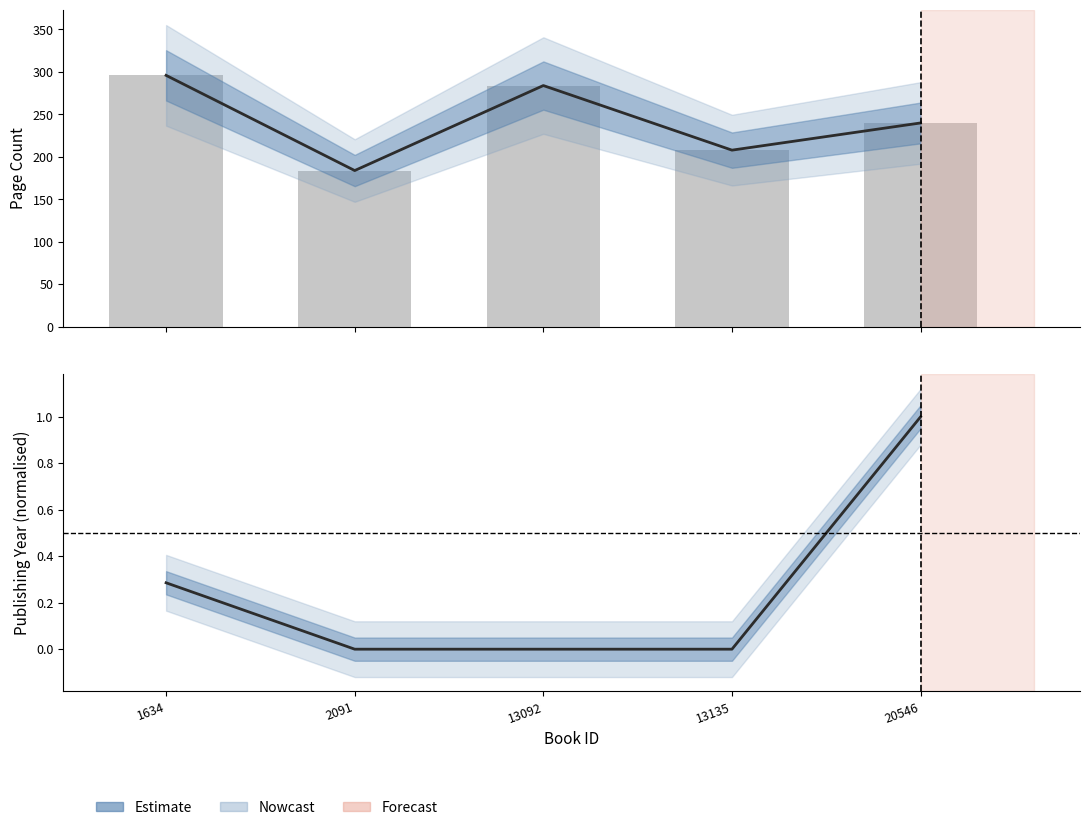

At how many categories does at least one series exceed 53?

5